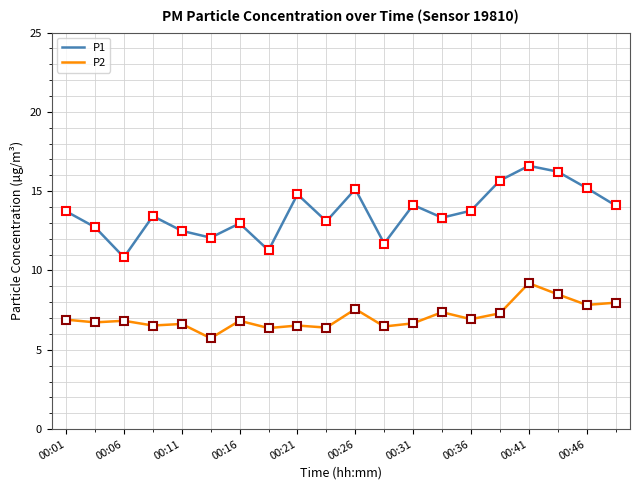

Rank the series by their maximum value, from lowest to highest.

P2, P1